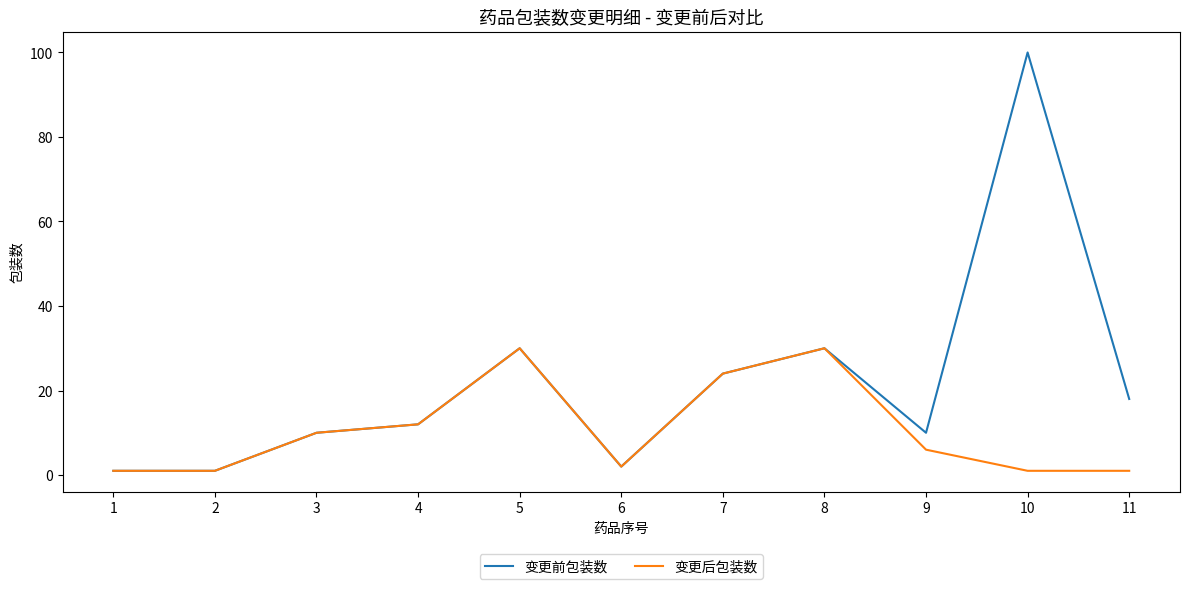

Is the value of 变更前包装数 at 10 greater than the value of 变更后包装数 at 10?

Yes